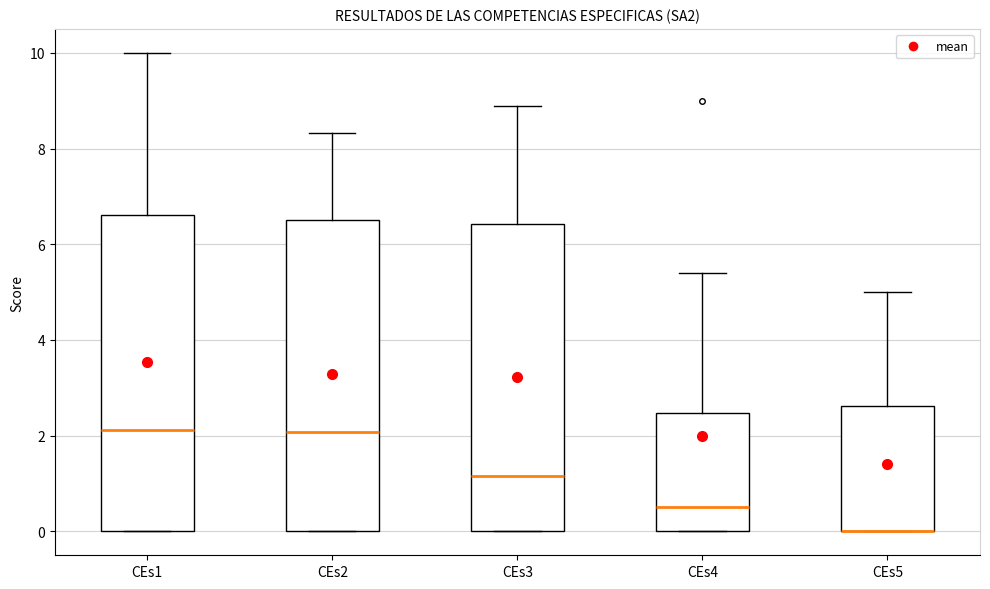

Reading left to right, transcribe this box plot: for each box, give where its median line is, the range the box spans, and where its two whiskers end, as read against the y-axis. The values are not printed on the chart, so give them approximately, as read against the axis.

CEs1: median 2.2, box 0.0 to 6.6, whiskers 0.0 to 10.0
CEs2: median 2.0, box 0.0 to 6.6, whiskers 0.0 to 8.4
CEs3: median 1.2, box 0.0 to 6.4, whiskers 0.0 to 8.8
CEs4: median 0.6, box 0.0 to 2.4, whiskers 0.0 to 5.4
CEs5: median 0.0 (drawn on the box's lower edge), box 0.0 to 2.6, whiskers 0.0 to 5.0